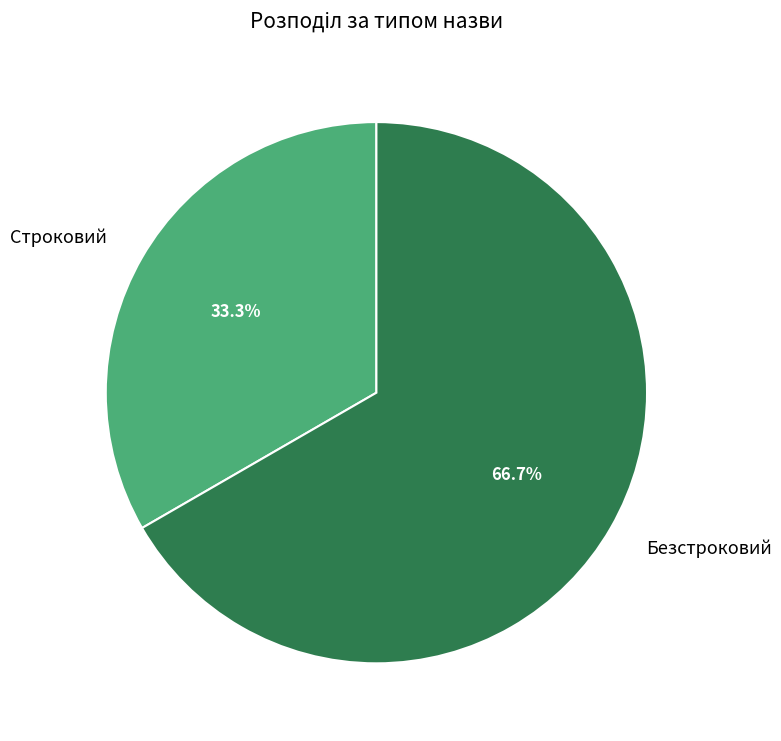

Count the number of slices in the pie.

2